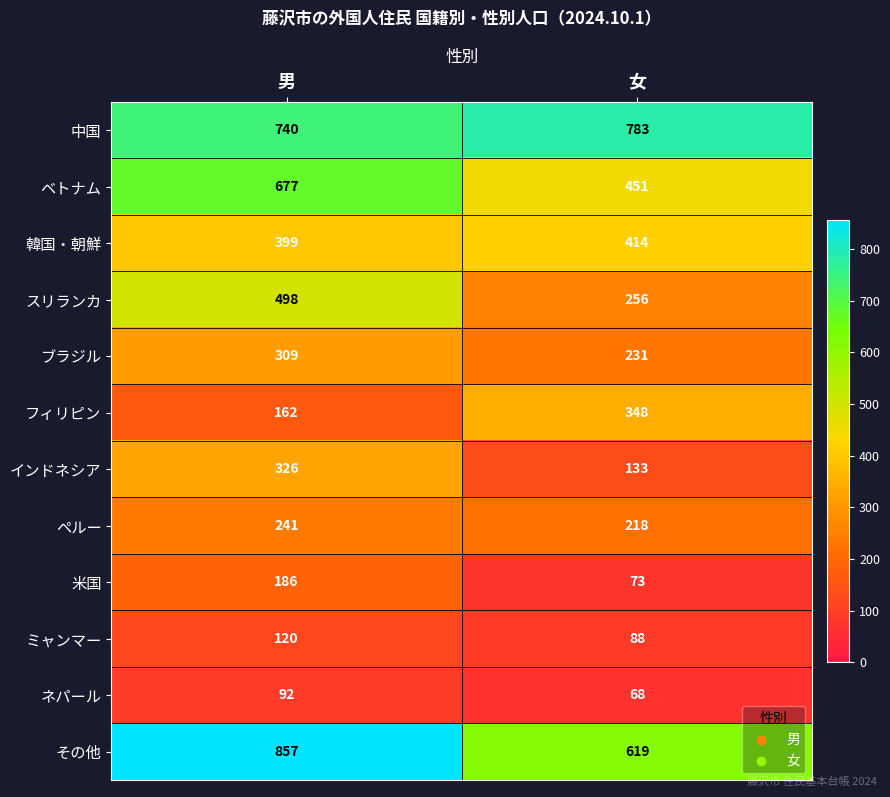

At which category does the chart reach its peak across all series?

男